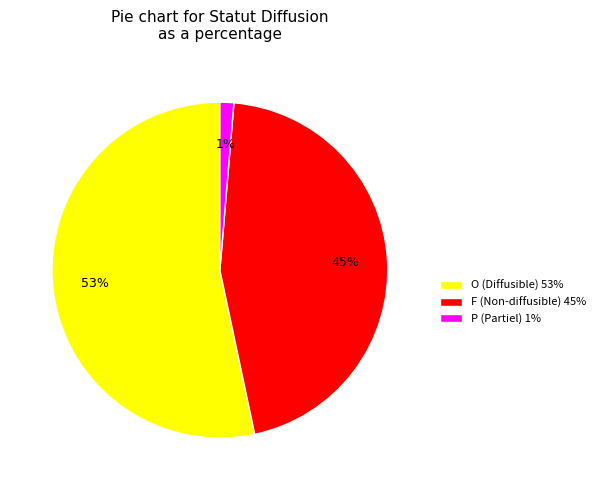

Which category accounts for the majority?

O (Diffusible) 53%